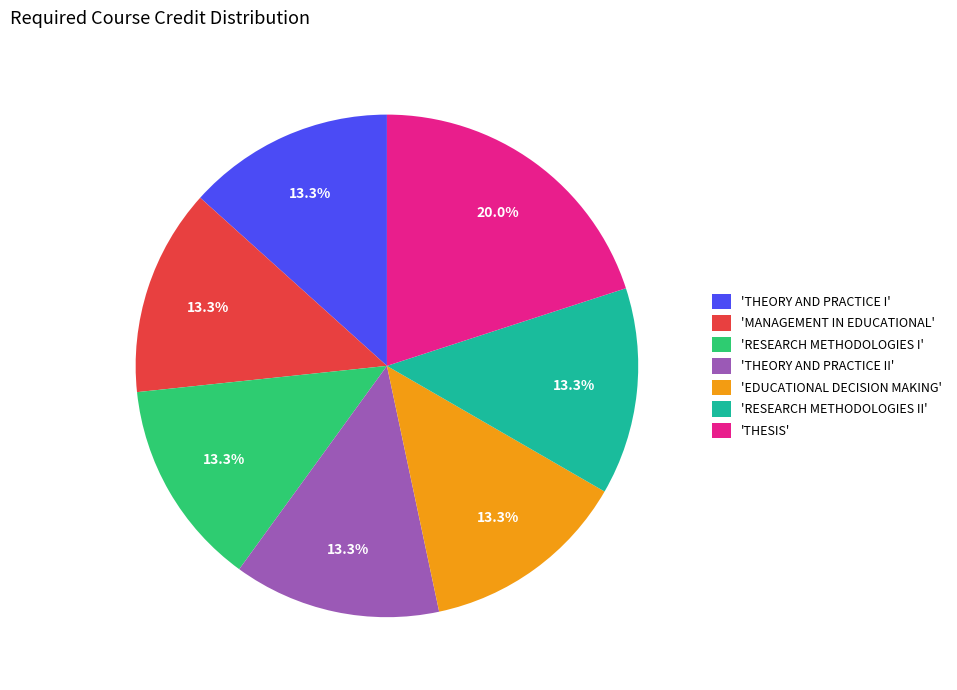

What is the largest slice in the pie chart?

'THESIS'